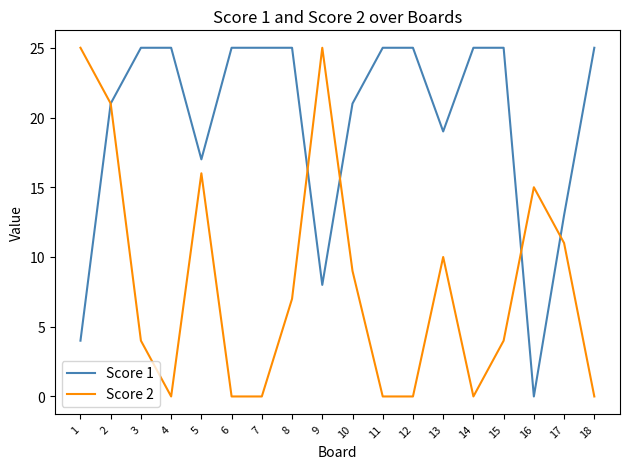

The value of Score 2 at 3 is 4. True or false?

True